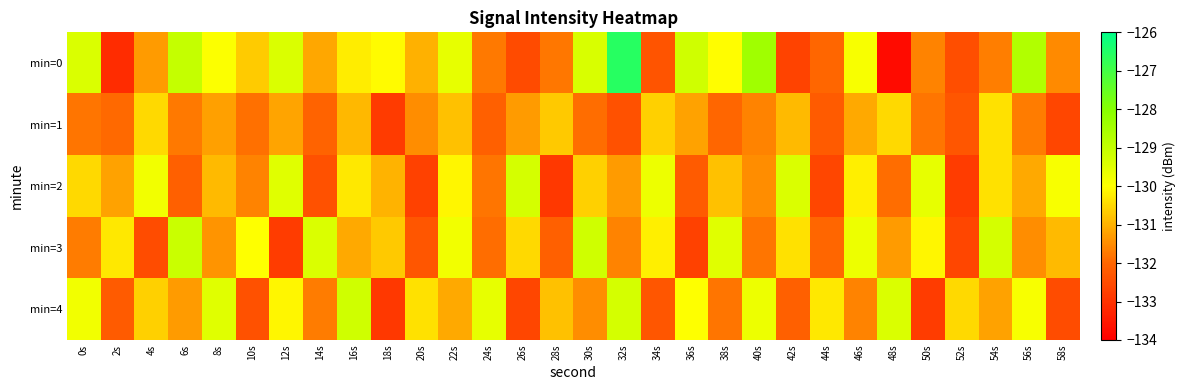

Reading right to left, list all the values displayed in this chart.

min=0: 58s=-131.5	56s=-128.7	54s=-131.7	52s=-132.4	50s=-131.6	48s=-133.8	46s=-129.9	44s=-132.0	42s=-132.7	40s=-128.4	38s=-130.0	36s=-129.2	34s=-132.3	32s=-126.6	30s=-129.4	28s=-131.8	26s=-132.5	24s=-131.7	22s=-129.6	20s=-131.0	18s=-130.0	16s=-130.2	14s=-131.1	12s=-129.4	10s=-130.7	8s=-129.9	6s=-129.0	4s=-131.3	2s=-133.1	0s=-129.4
min=1: 58s=-132.6	56s=-131.7	54s=-130.4	52s=-132.3	50s=-131.8	48s=-130.5	46s=-131.1	44s=-132.2	42s=-130.9	40s=-131.6	38s=-132.0	36s=-131.2	34s=-130.6	32s=-132.4	30s=-131.9	28s=-130.7	26s=-131.3	24s=-132.1	22s=-130.8	20s=-131.5	18s=-132.8	16s=-130.9	14s=-132.0	12s=-131.2	10s=-131.8	8s=-131.2	6s=-131.7	4s=-130.5	2s=-131.9	0s=-131.8
min=2: 58s=-129.9	56s=-131.1	54s=-130.4	52s=-132.8	50s=-129.6	48s=-131.9	46s=-130.2	44s=-132.6	42s=-129.4	40s=-131.5	38s=-130.8	36s=-132.2	34s=-129.7	32s=-131.3	30s=-130.6	28s=-132.9	26s=-129.3	24s=-131.8	22s=-130.1	20s=-132.7	18s=-131.0	16s=-130.3	14s=-132.4	12s=-129.5	10s=-131.6	8s=-130.9	6s=-132.1	4s=-129.8	2s=-131.2	0s=-130.5
min=3: 58s=-130.9	56s=-131.5	54s=-129.3	52s=-132.6	50s=-130.1	48s=-131.3	46s=-129.7	44s=-132.0	42s=-130.4	40s=-131.8	38s=-129.5	36s=-132.7	34s=-130.2	32s=-131.6	30s=-129.2	28s=-132.1	26s=-130.5	24s=-131.9	22s=-129.8	20s=-132.3	18s=-130.7	16s=-131.1	14s=-129.4	12s=-132.8	10s=-130.0	8s=-131.4	6s=-129.1	4s=-132.5	2s=-130.3	0s=-131.7
min=4: 58s=-132.5	56s=-129.9	54s=-131.2	52s=-130.5	50s=-132.8	48s=-129.4	46s=-131.6	44s=-130.3	42s=-132.1	40s=-129.7	38s=-131.8	36s=-130.0	34s=-132.3	32s=-129.3	30s=-131.5	28s=-130.8	26s=-132.6	24s=-129.6	22s=-131.1	20s=-130.4	18s=-132.9	16s=-129.2	14s=-131.7	12s=-130.1	10s=-132.4	8s=-129.5	6s=-131.3	4s=-130.6	2s=-132.2	0s=-129.8